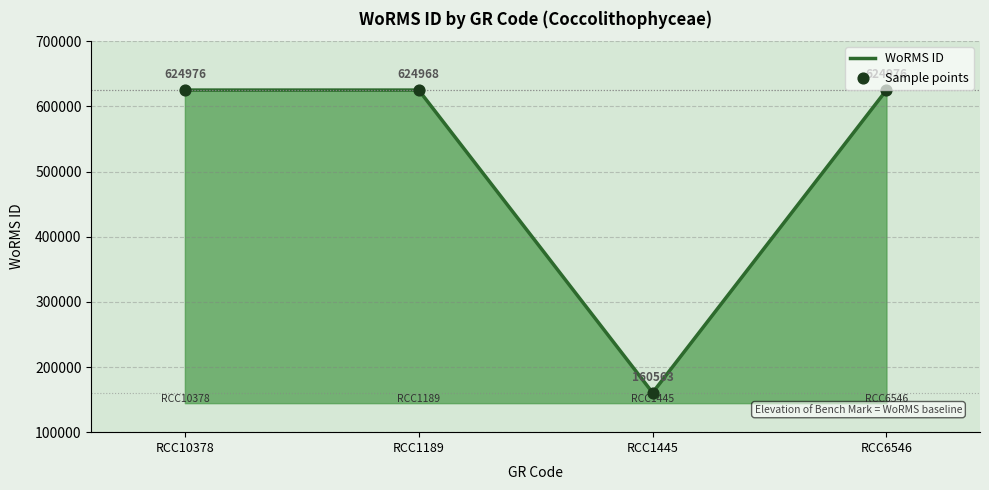

Which has a higher value, RCC6546 or RCC1189?

RCC6546